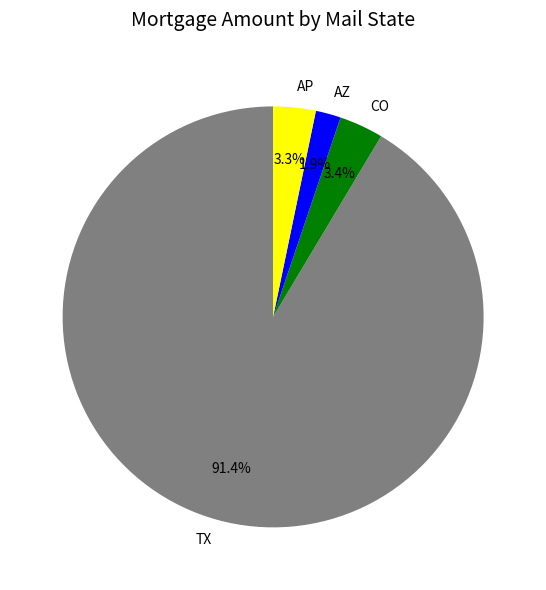

To the nearest percent, what is the difference between the TX and CO slice percentages?

88%